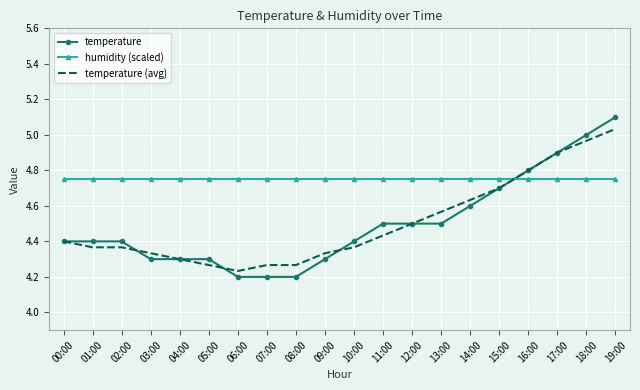

Which category has the highest value in the temperature (avg) series?

19:00